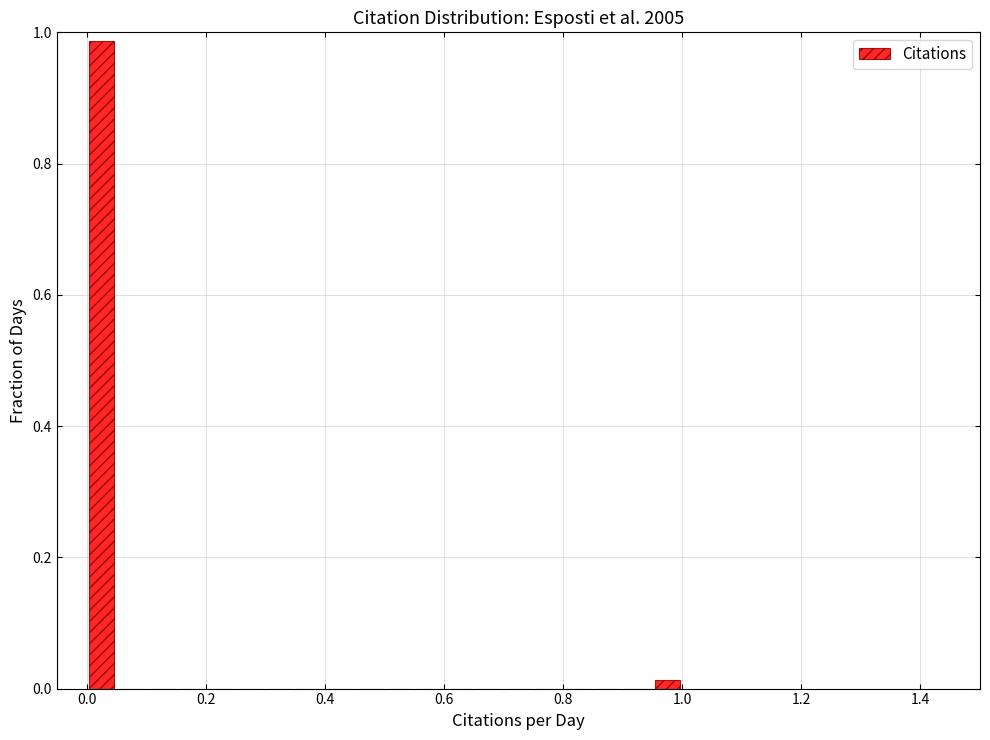

Read against the x-axis, roughly where is the centre of the tallest bar?

0.02